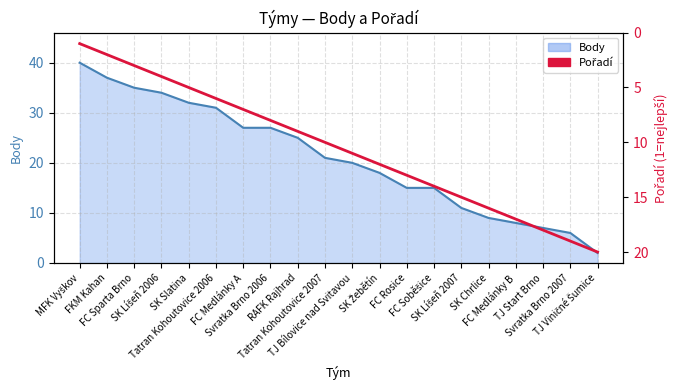

Which category has the highest value across all series?

TJ Viničné Šumice